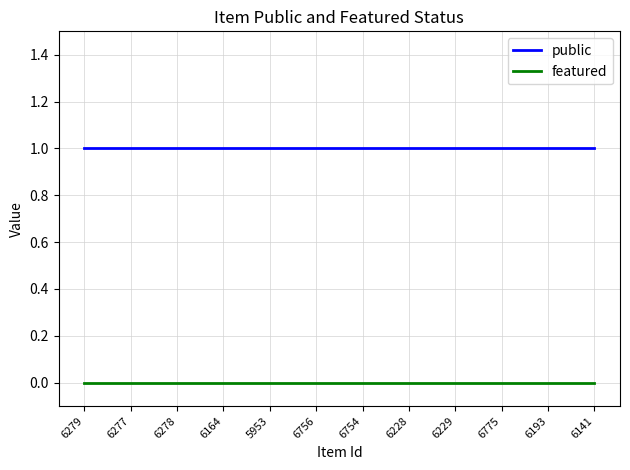

Rank the series at 6756 from highest to lowest value.

public, featured